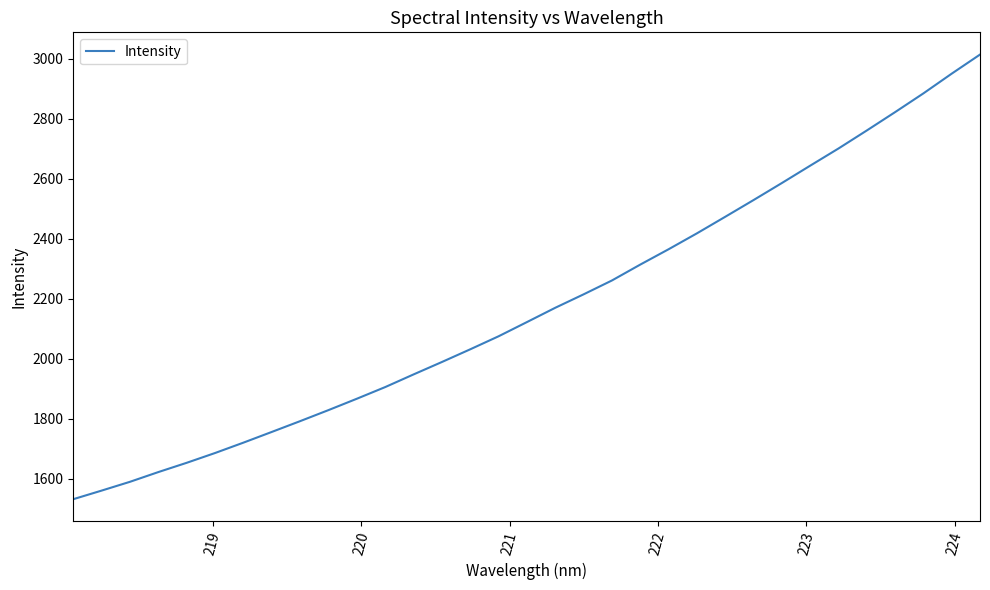

What is the maximum value shown in the chart?

3014.2